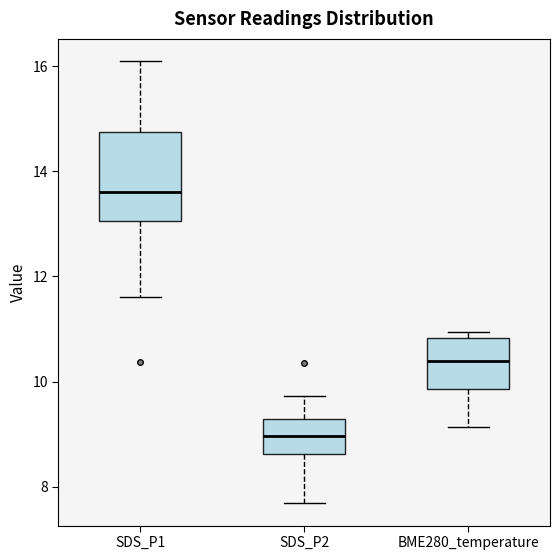

Which box is the tallest, from its lower edge to its upper edge?

SDS_P1